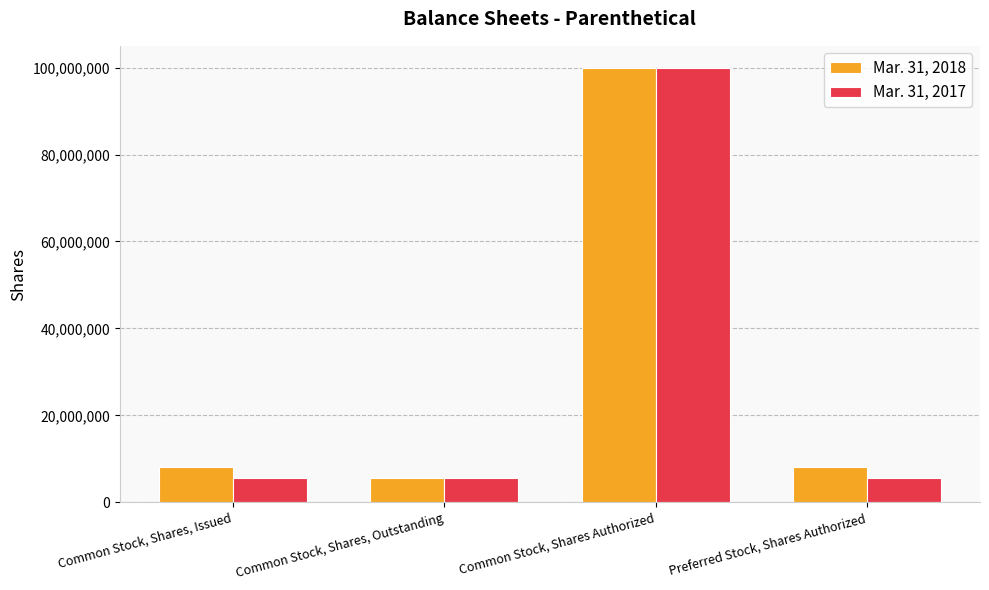

Reading right to left, transcribe all the data shown in this chart.

Mar. 31, 2018: Preferred Stock, Shares Authorized=8025000	Common Stock, Shares Authorized=100000000	Common Stock, Shares, Outstanding=5500000	Common Stock, Shares, Issued=8025000
Mar. 31, 2017: Preferred Stock, Shares Authorized=5500000	Common Stock, Shares Authorized=100000000	Common Stock, Shares, Outstanding=5500000	Common Stock, Shares, Issued=5500000